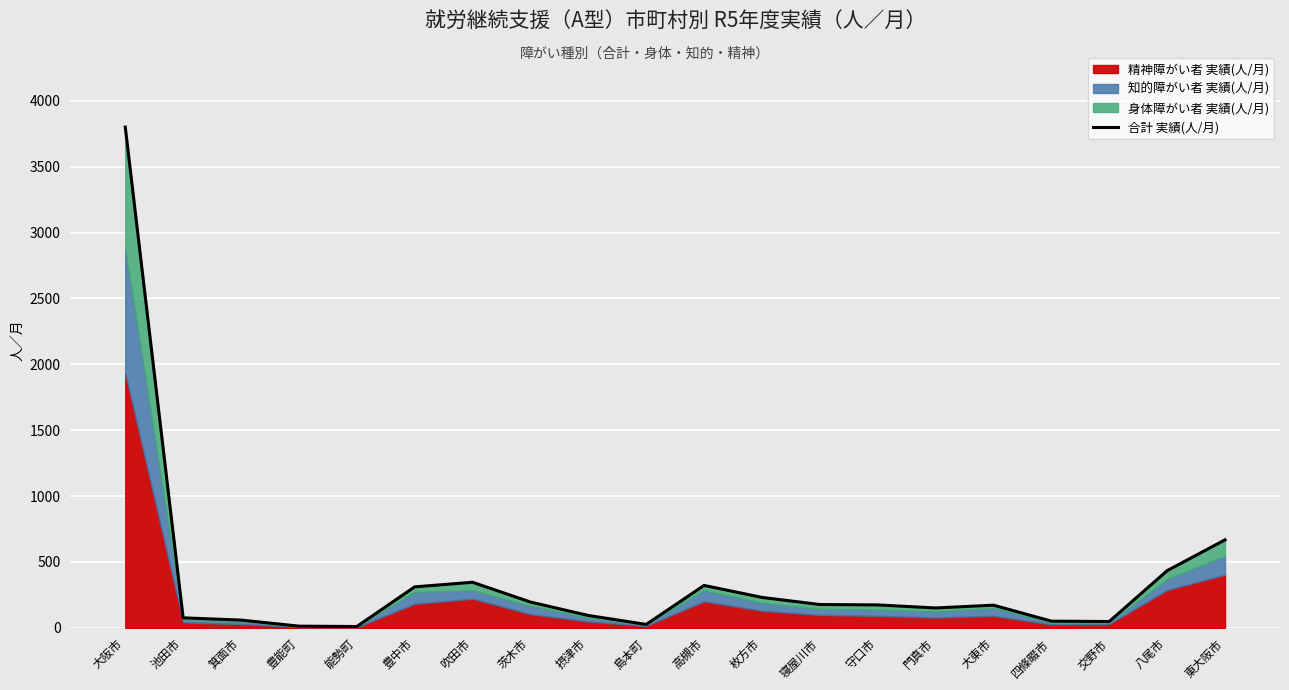

What is the sum of the values at 池田市 and 東大阪市?

744